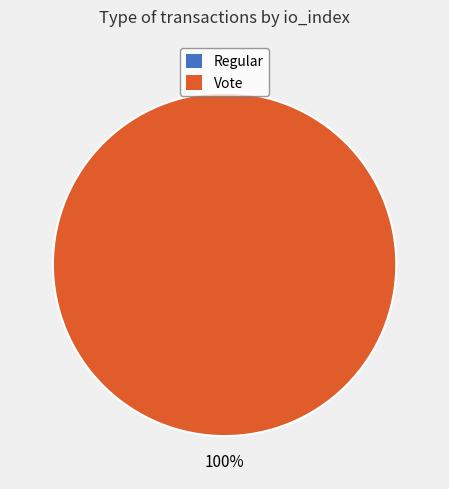

What is the smallest slice in the pie chart?

Regular